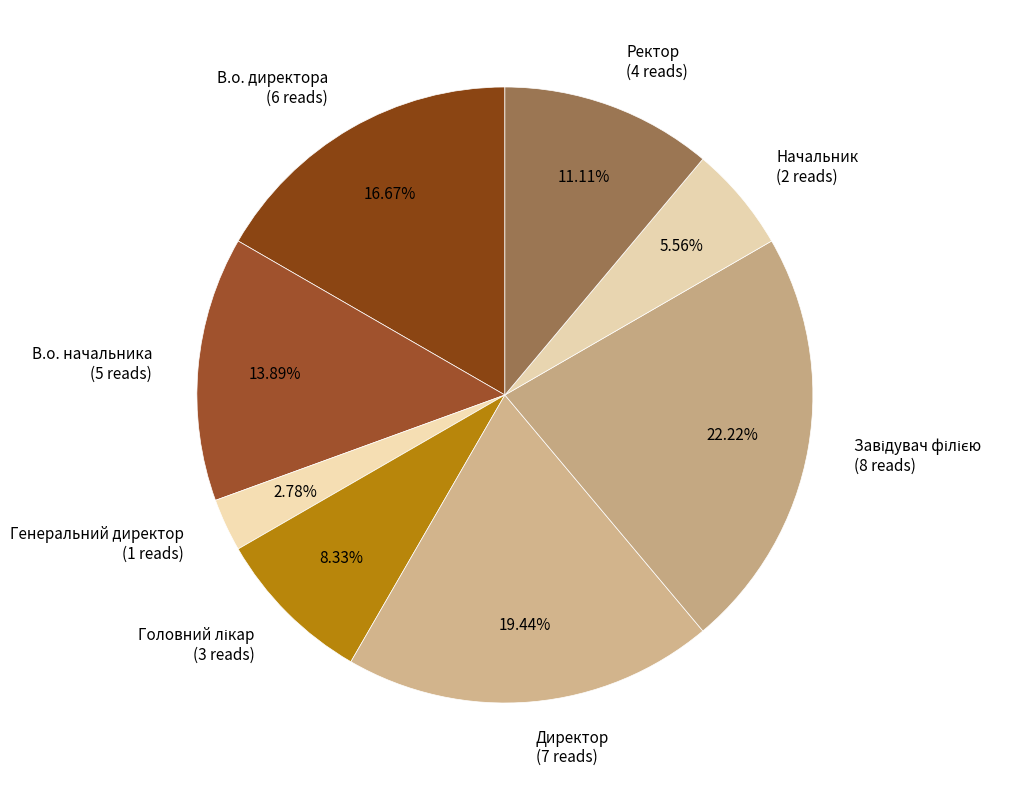

Which has a higher value, Директор (7 reads) or Начальник (2 reads)?

Директор (7 reads)